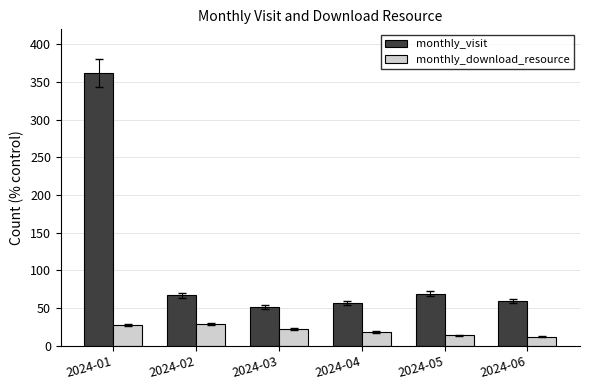

List the series in order of their peak value, highest first.

monthly_visit, monthly_download_resource